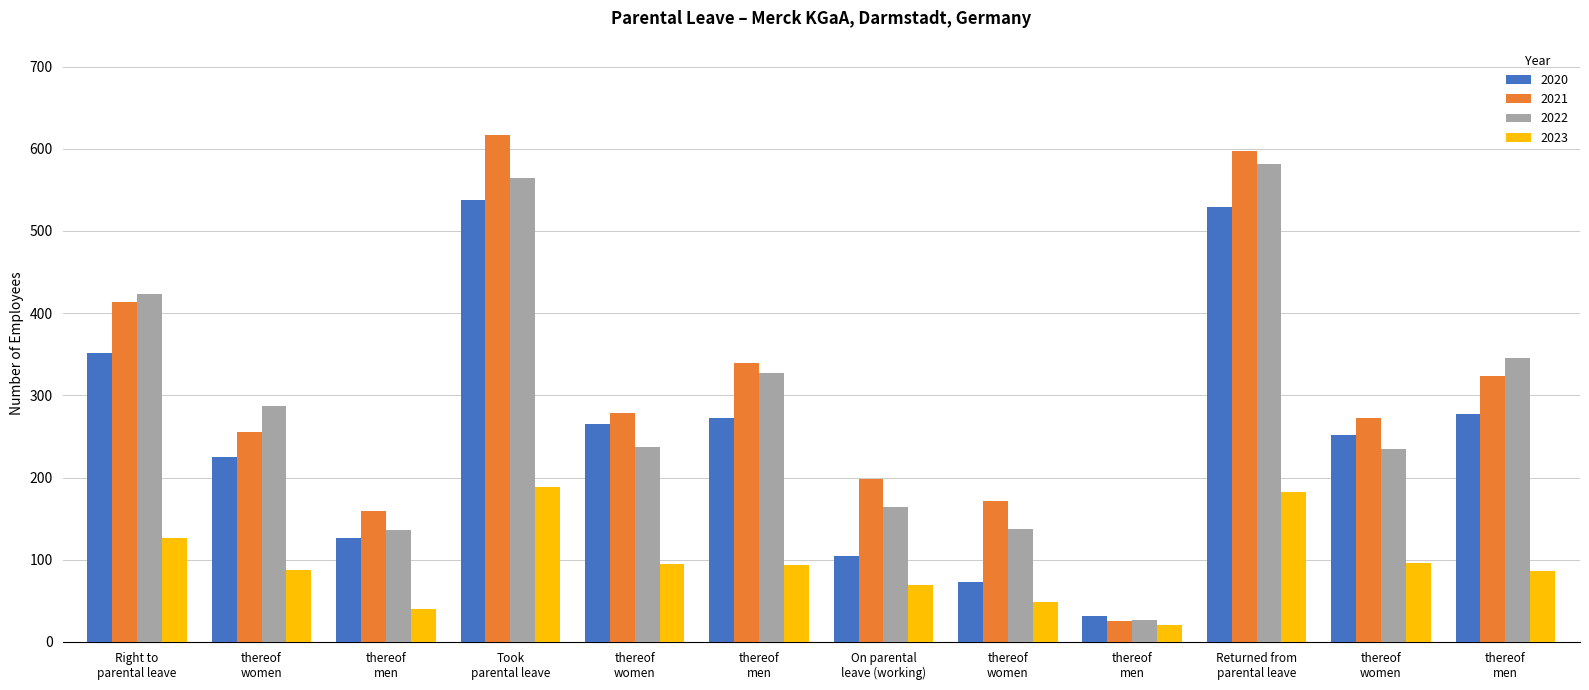

Are the bars grouped side by side (vs. stacked)?

Yes